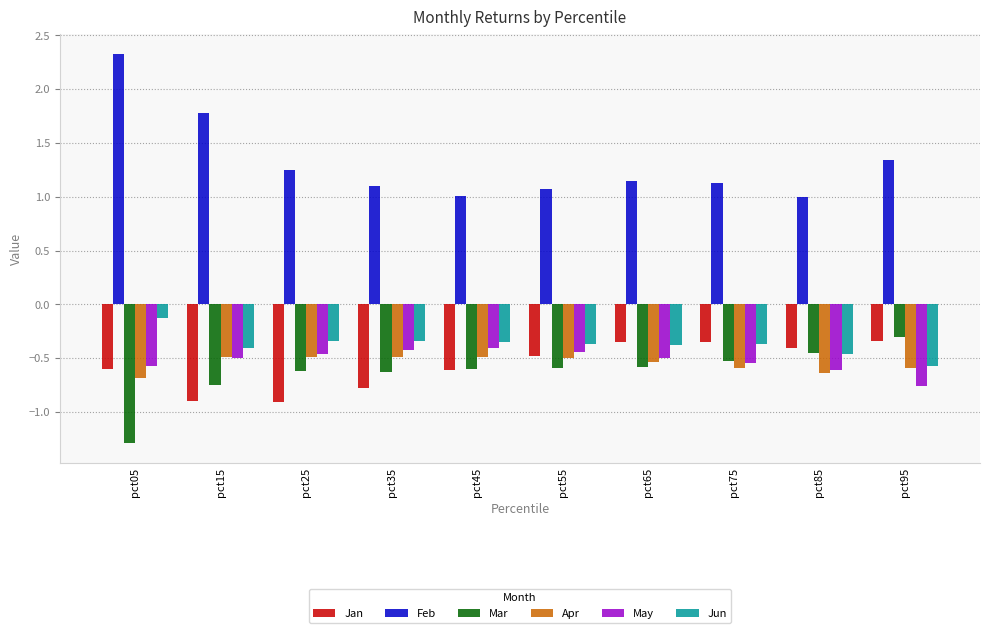

What is the total value across all series at pct05?

-0.9